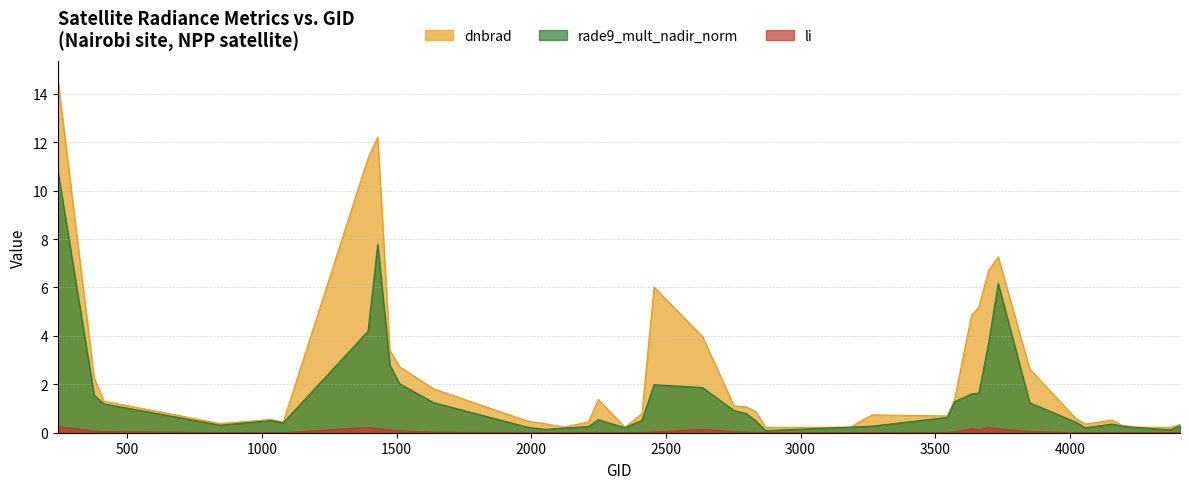

Where is dnbrad nearest to the value 7?

3734